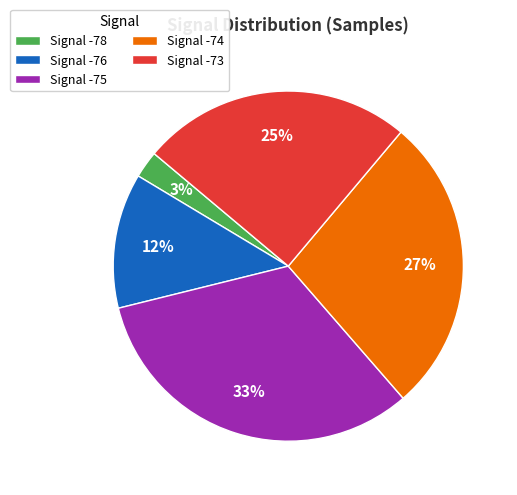

Is the sum of Signal -75 and Signal -73 greater than half?

Yes